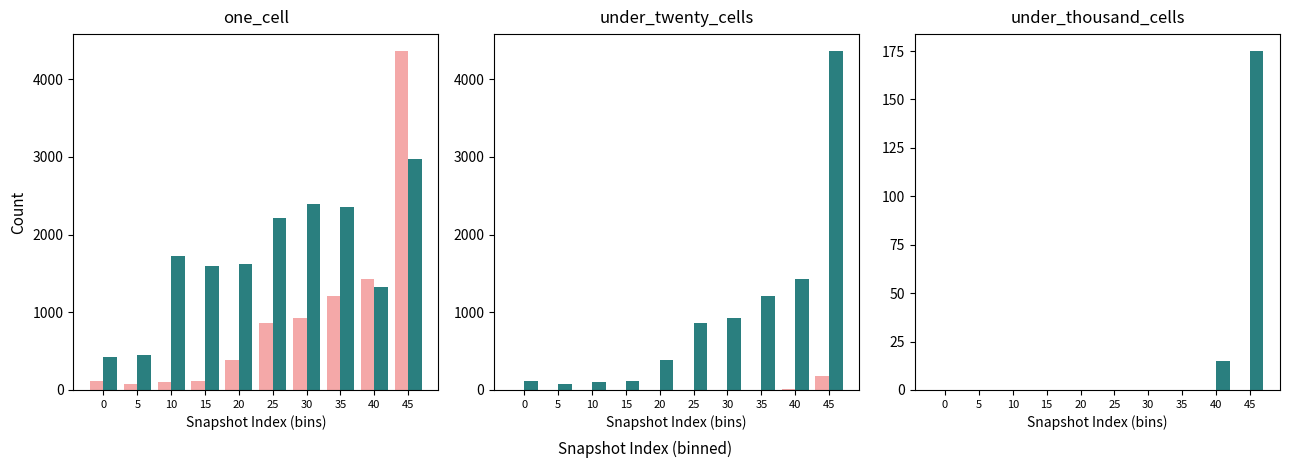

Reading left to right, transcribe all the data shown in this chart.

under_twenty_cells: 0=116	5=72	10=103	15=115	20=386	25=867	30=923	35=1214	40=1434	45=4364
one_cell: 0=430	5=446	10=1719	15=1595	20=1618	25=2210	30=2391	35=2353	40=1329	45=2977
under_thousand_cells: 0=0	5=0	10=0	15=0	20=0	25=0	30=0	35=0	40=15	45=175
over_thousand_cells: 0=0	5=0	10=0	15=0	20=0	25=0	30=0	35=0	40=0	45=0